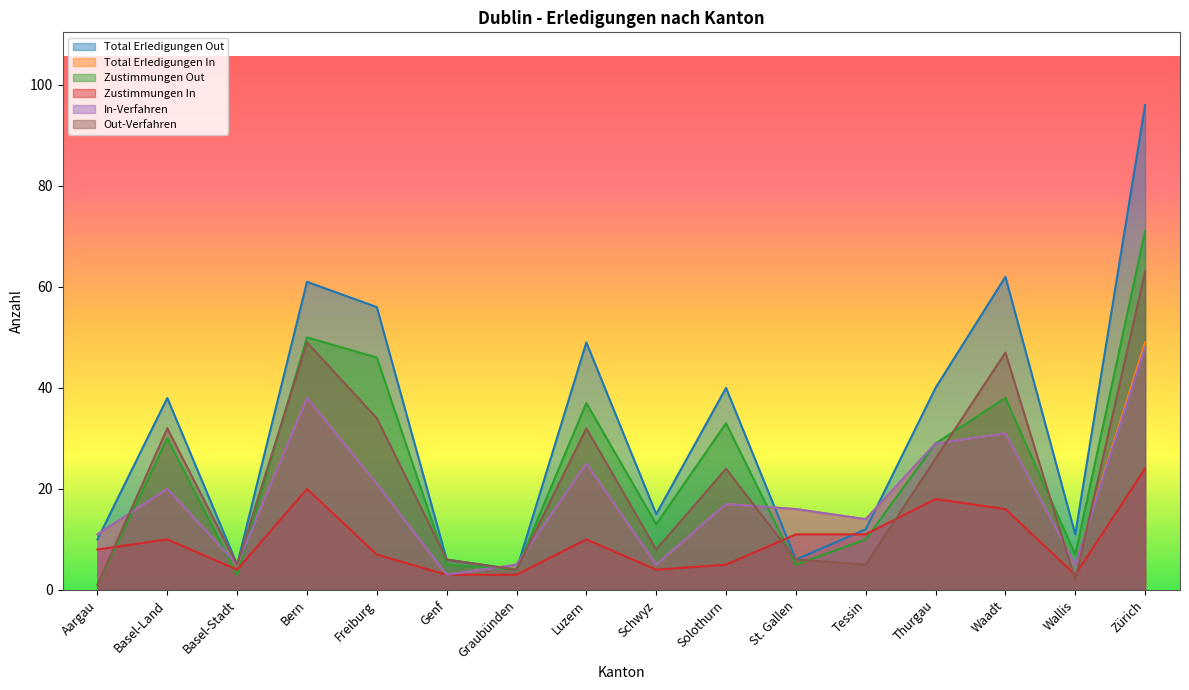

How many series are shown in this chart?

6